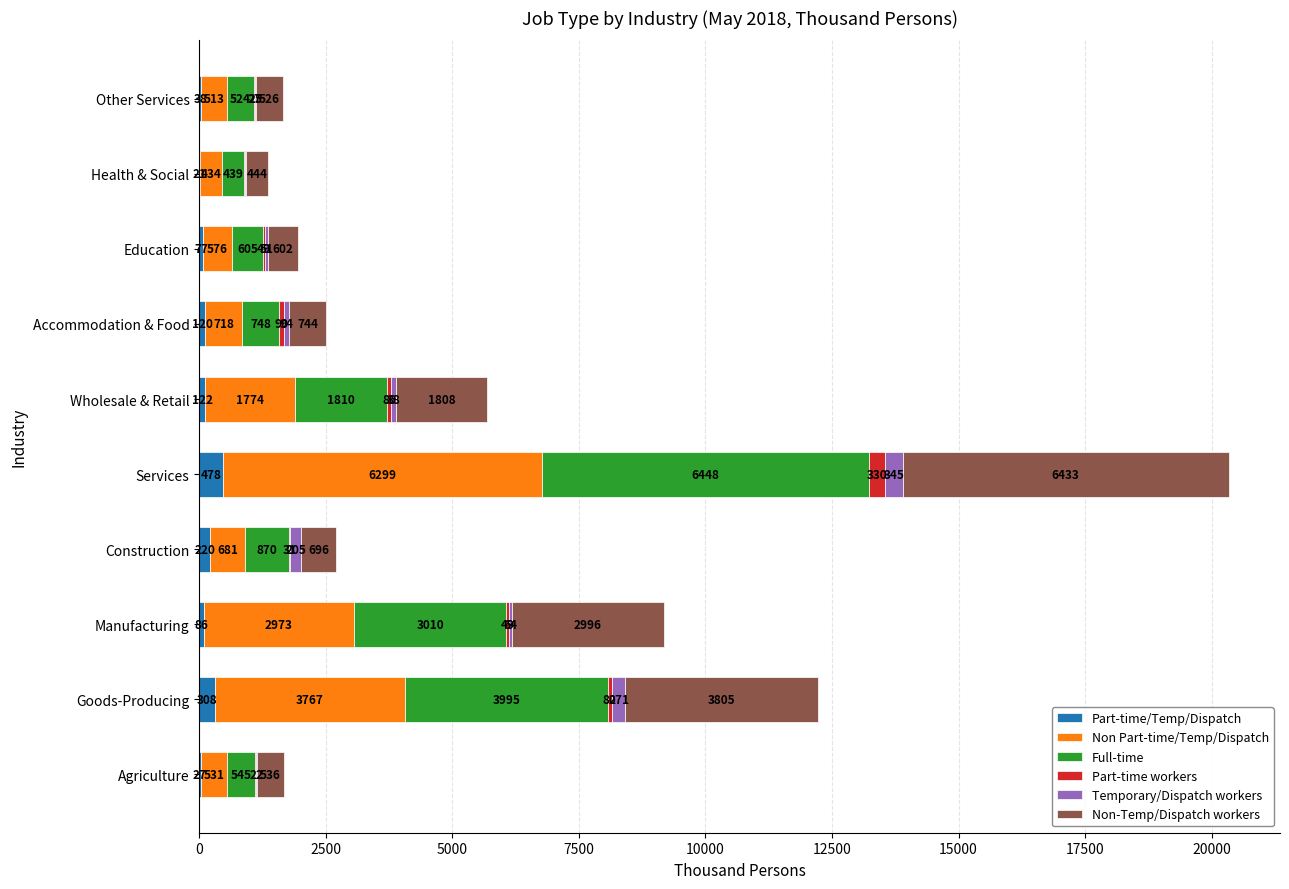

Which category has the highest value in the Part-time/Temp/Dispatch series?

Services